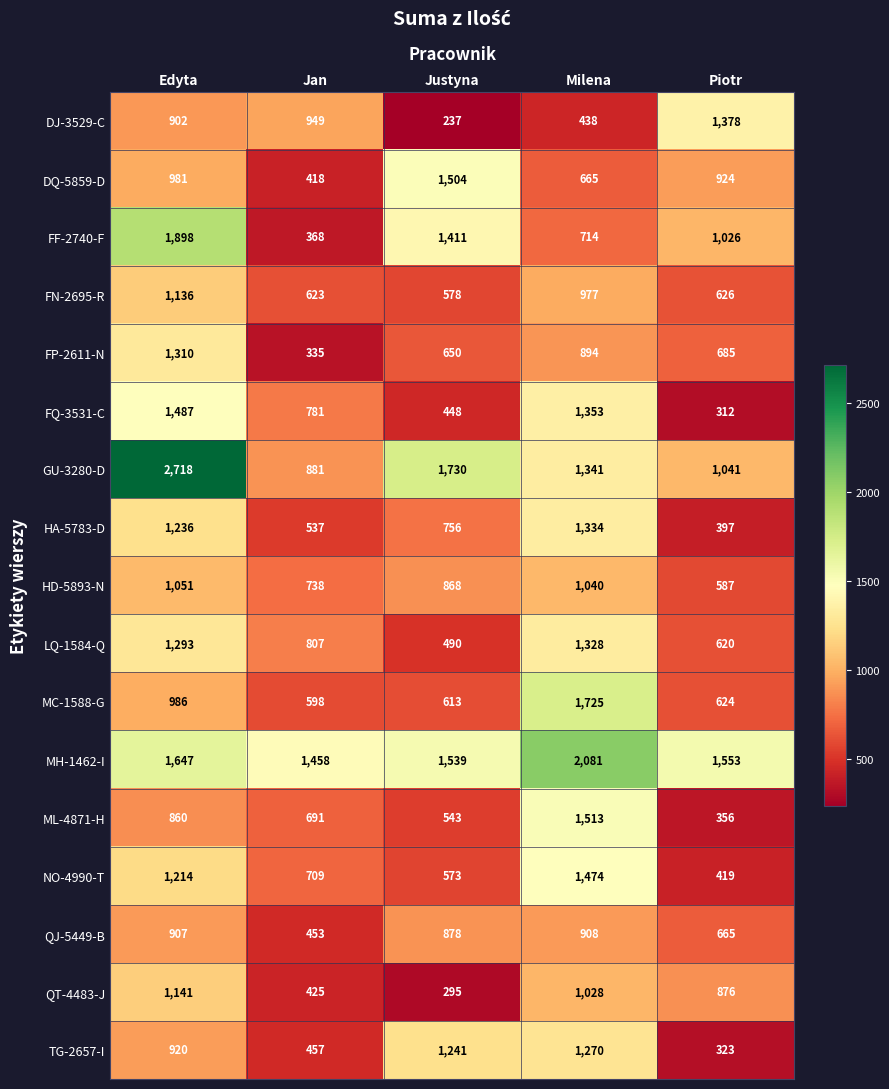

What is the sum of the FQ-3531-C values at Jan and Milena?

2134